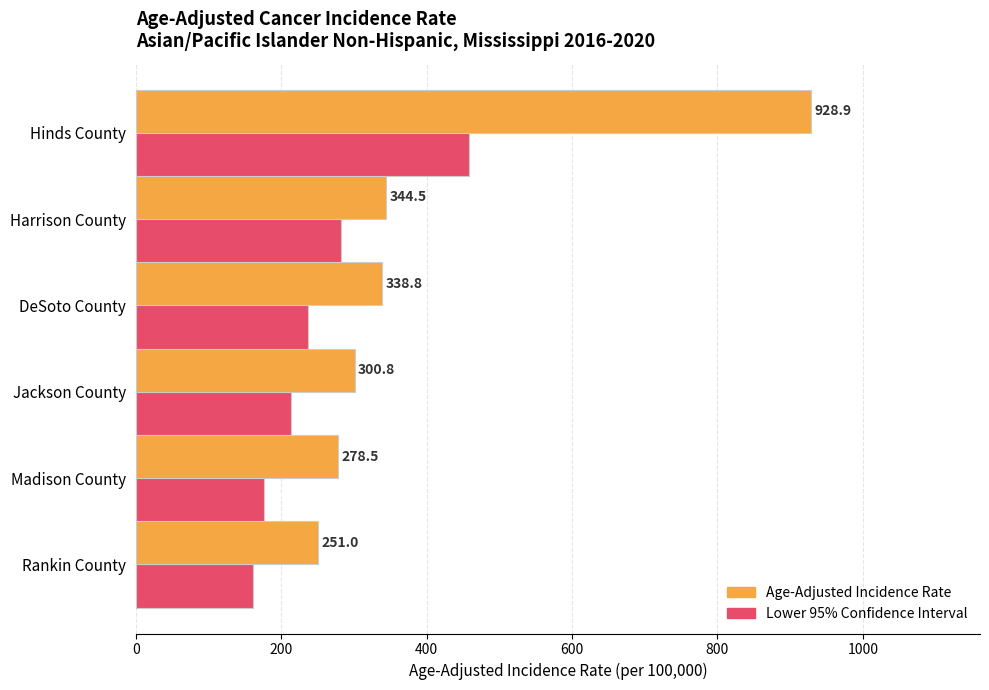

What is the difference between the highest and lowest values at Madison County?

101.9